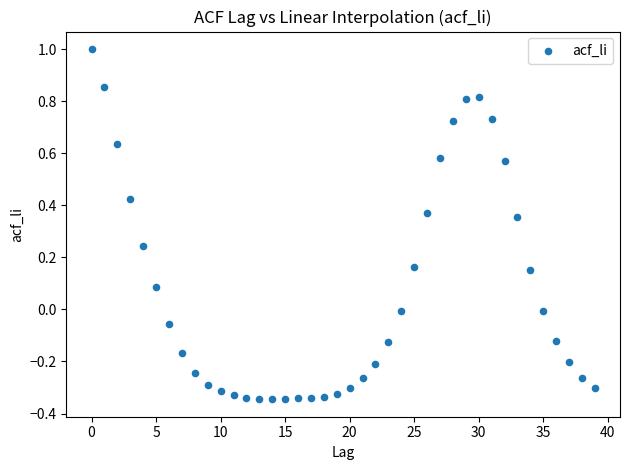

What is the range of Y values (max minus min)?

1.3